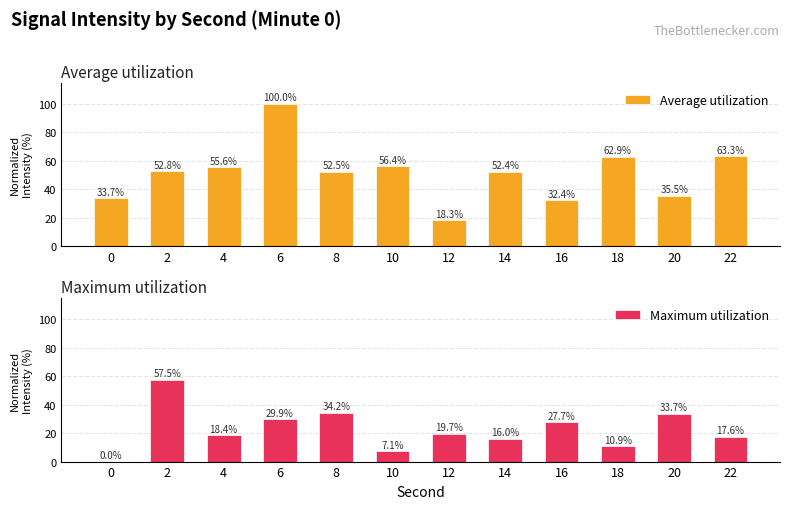

What is the highest value of the Average utilization series?

100.0